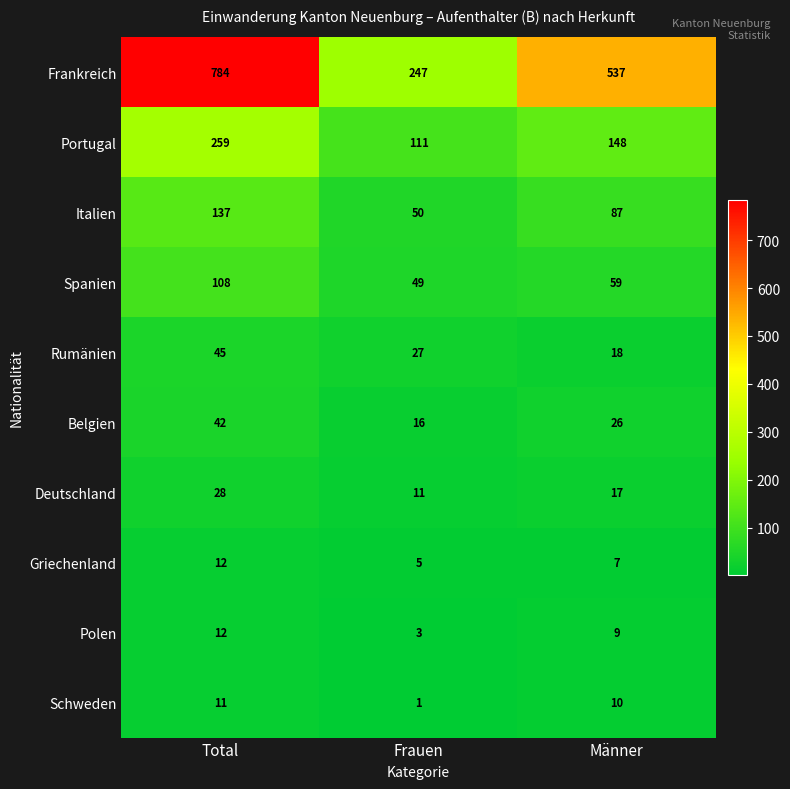

Which series changed the most between Frauen and Männer?

Frankreich